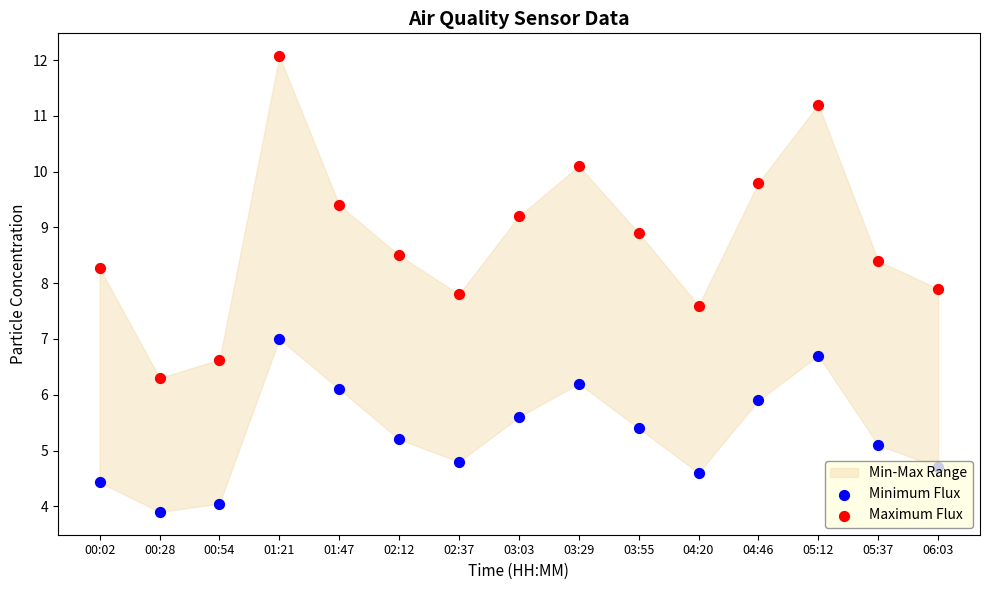

Which series has the largest Y range (max minus min)?

Maximum Flux